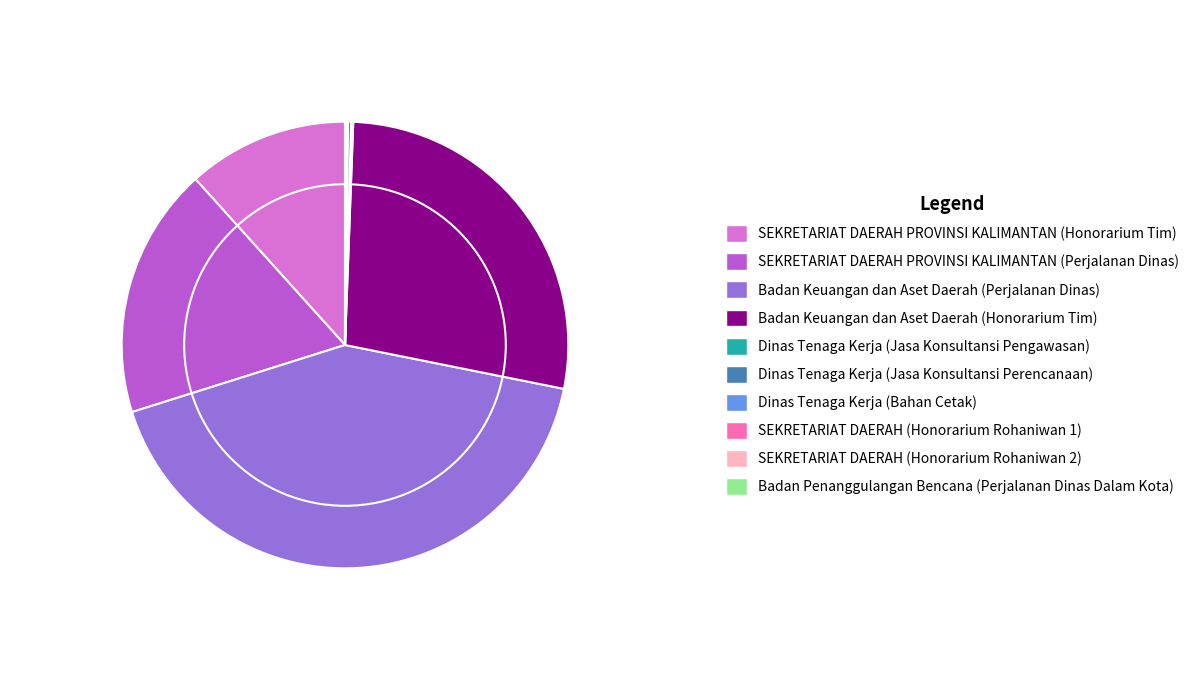

Which slice is the largest?

Badan Keuangan dan Aset Daerah (Perjalanan Dinas)